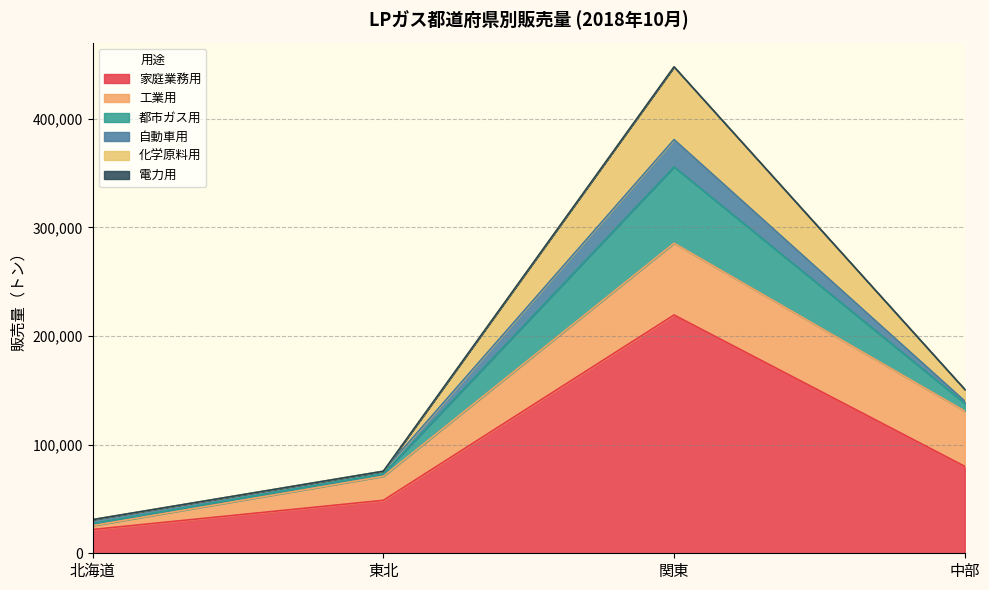

Where is the first local maximum for 家庭業務用?

関東